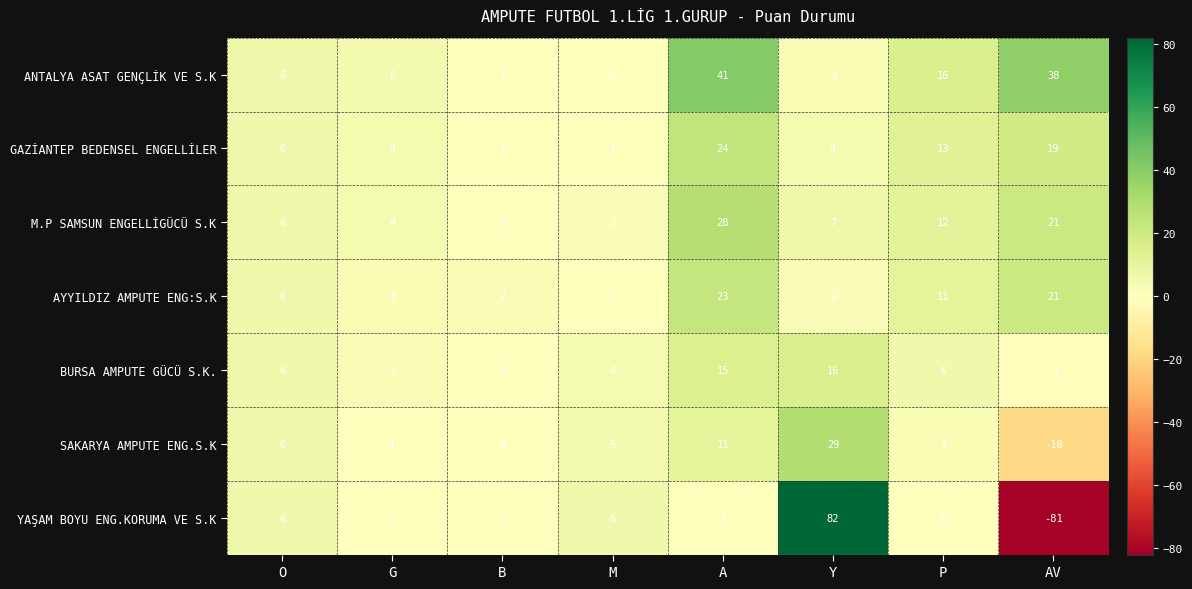

Between O and Y, which series saw the biggest shift?

YAŞAM BOYU ENG.KORUMA VE S.K